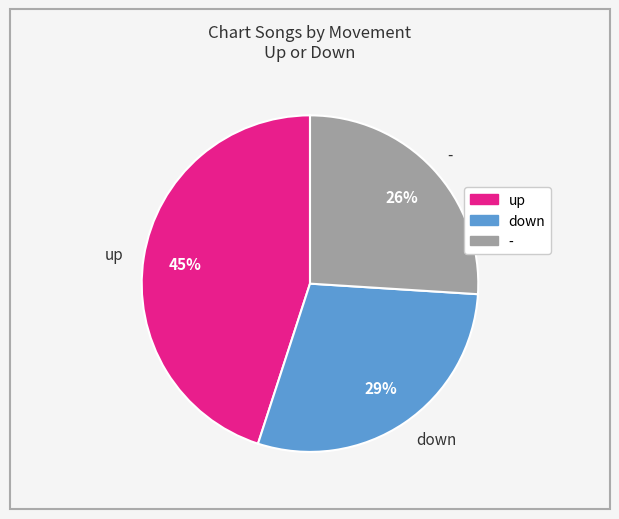

Which slice is the largest?

up